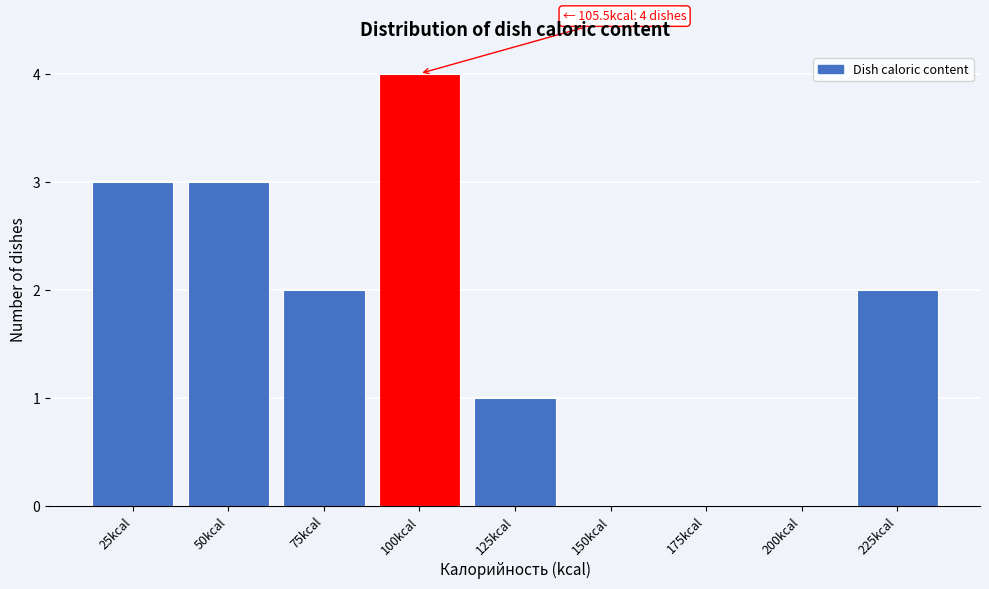

Reading left to right, extract all data points from this chart.

25kcal=3	50kcal=3	75kcal=2	100kcal=4	125kcal=1	150kcal=0	175kcal=0	200kcal=0	225kcal=2